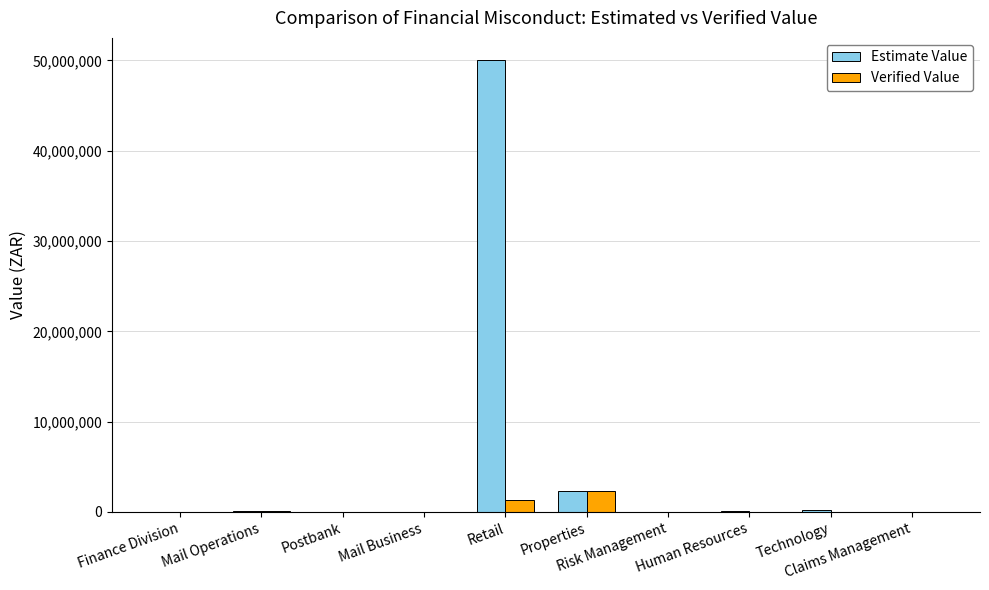

Which category has the highest value across all series?

Retail